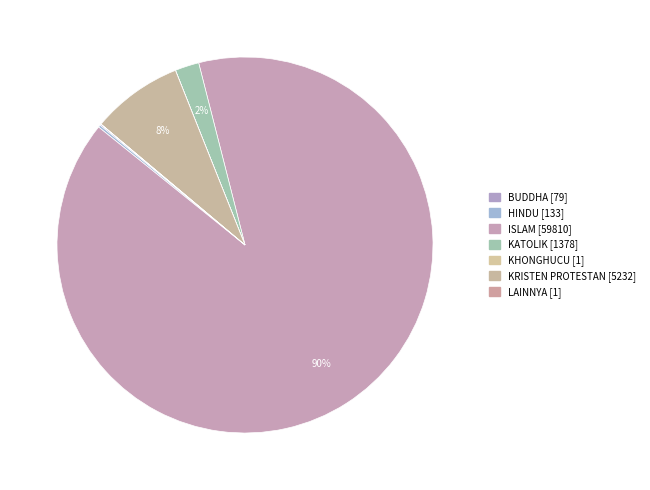

How many segments does this pie chart have?

7